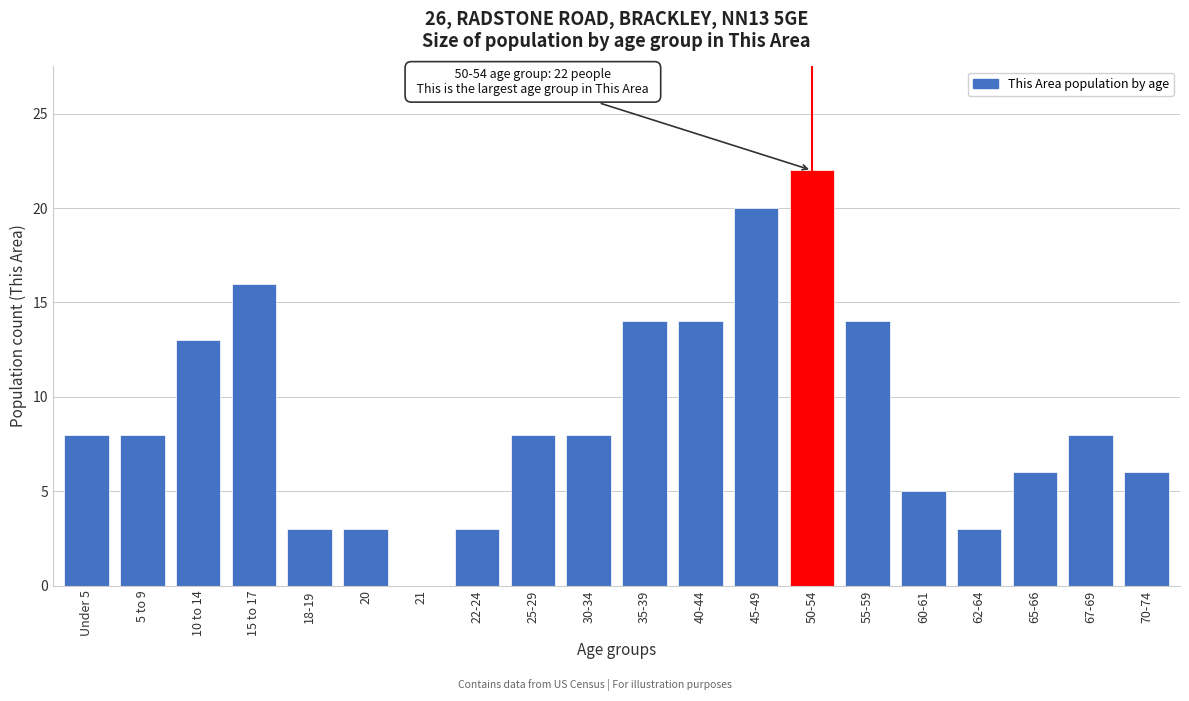

Reading left to right, list all the values displayed in this chart.

Under 5=8	5 to 9=8	10 to 14=13	15 to 17=16	18-19=3	20=3	21=0	22-24=3	25-29=8	30-34=8	35-39=14	40-44=14	45-49=20	50-54=22	55-59=14	60-61=5	62-64=3	65-66=6	67-69=8	70-74=6